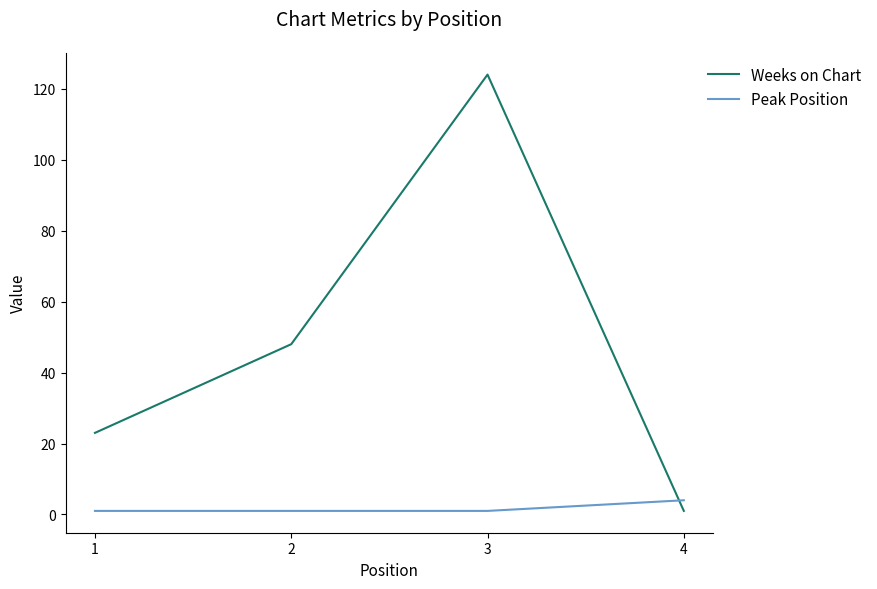

Between which two adjacent categories do Weeks on Chart and Peak Position first intersect?

3 and 4